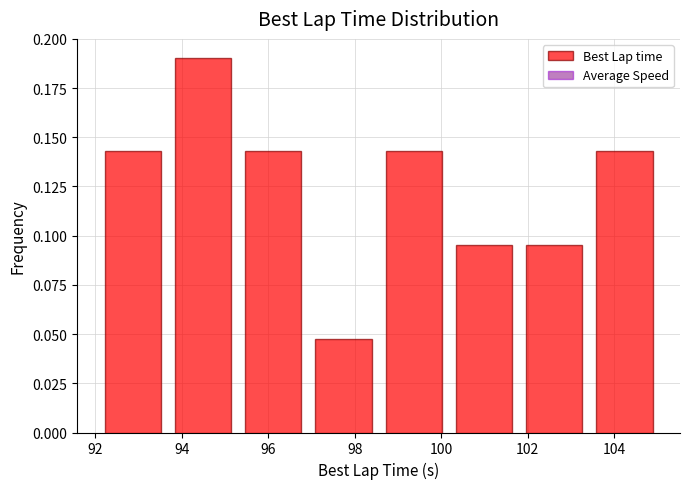

Reading left to right, transcribe this chart: for each bar, give the range it covers on the x-axis and its height. Neither the bar edges nor the heights are printed on the chart, so give them approximately, as read against the axes.

92.0 to 93.6: 0.145
93.6 to 95.4: 0.190
95.4 to 97.0: 0.145
97.0 to 98.6: 0.050
98.6 to 100.2: 0.145
100.2 to 101.8: 0.095
101.8 to 103.4: 0.095
103.4 to 105.0: 0.145